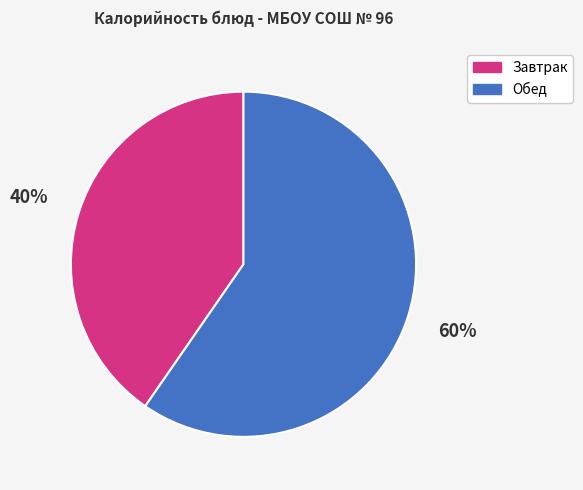

Which slice is the smallest?

Завтрак